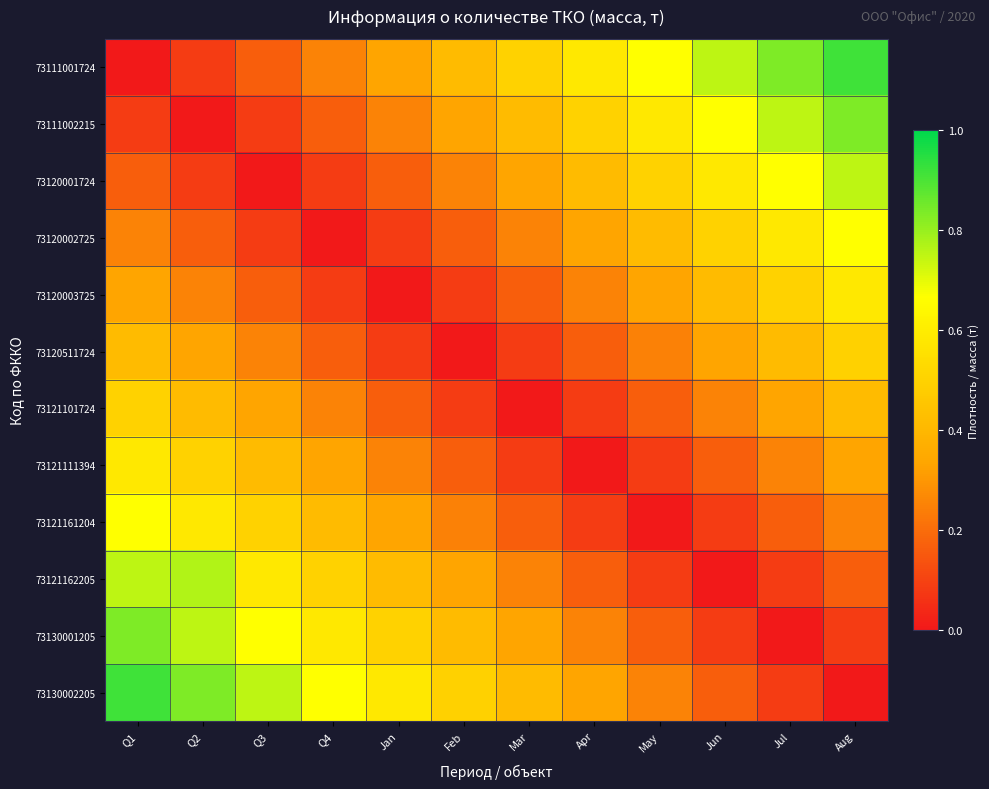

Which series has the widest spread of values?

73111001724